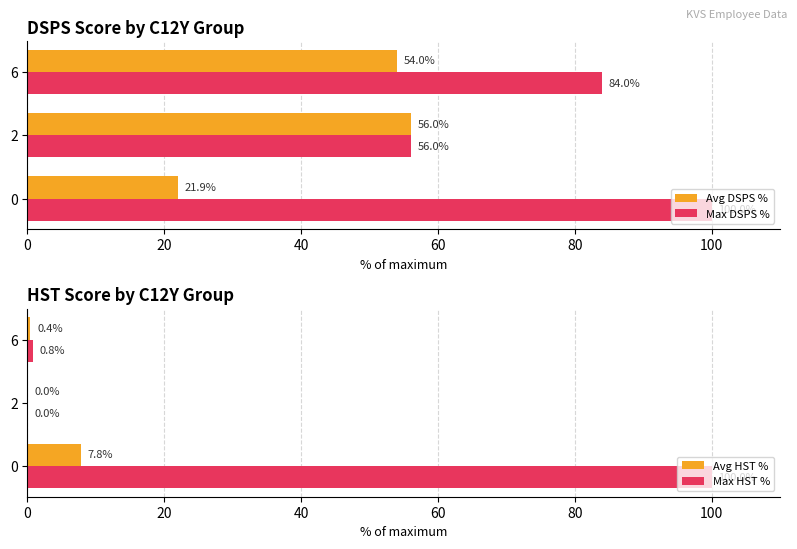

What is the average value of the Max DSPS % series?

80.0